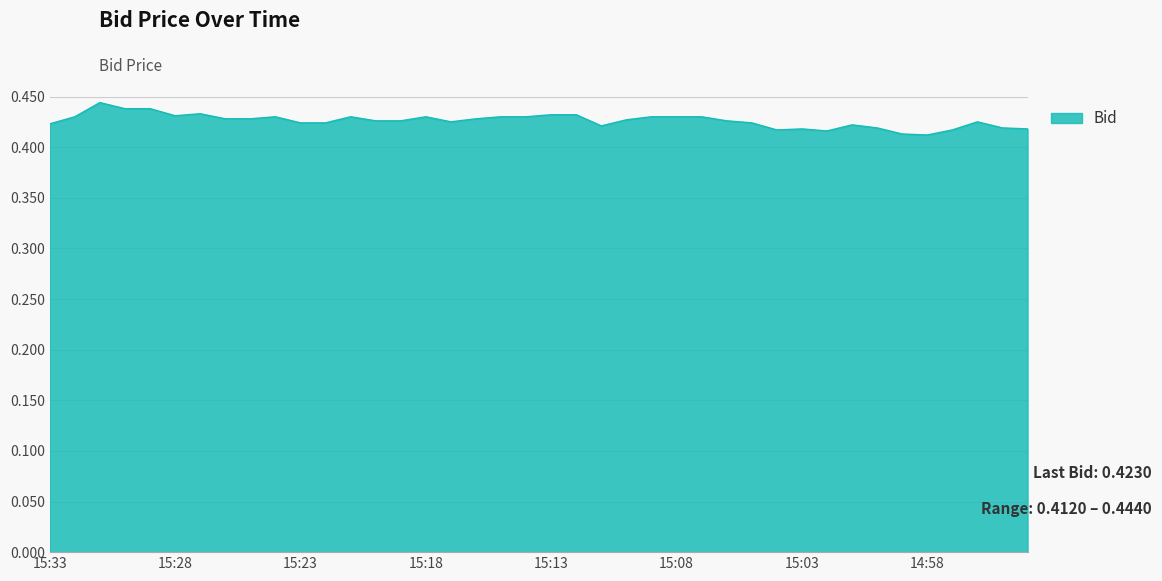

Rank the categories by value from highest to lowest.

15:31, 15:30, 15:29, 15:27, 15:13, 15:12, 15:28, 15:32, 15:24, 15:21, 15:18, 15:15, 15:14, 15:09, 15:08, 15:07, 15:26, 15:25, 15:16, 15:10, 15:20, 15:19, 15:06, 15:17, 14:56, 15:23, 15:22, 15:05, 15:33, 15:01, 15:11, 15:00, 14:55, 15:03, 14:54, 15:04, 14:57, 15:02, 14:59, 14:58